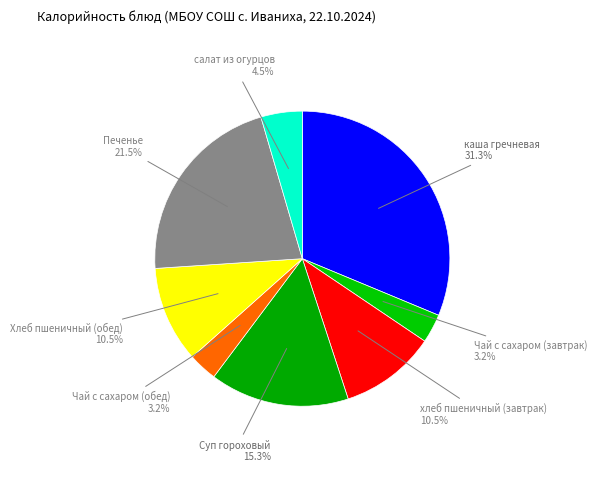

To the nearest percent, what is the average slice percentage?

12%